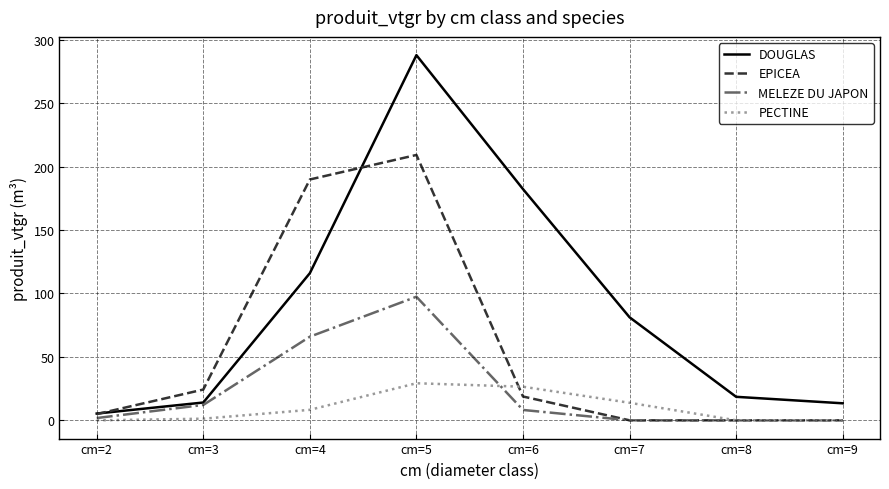

What is the spread (max minus min) of values at cm=7?

81.2